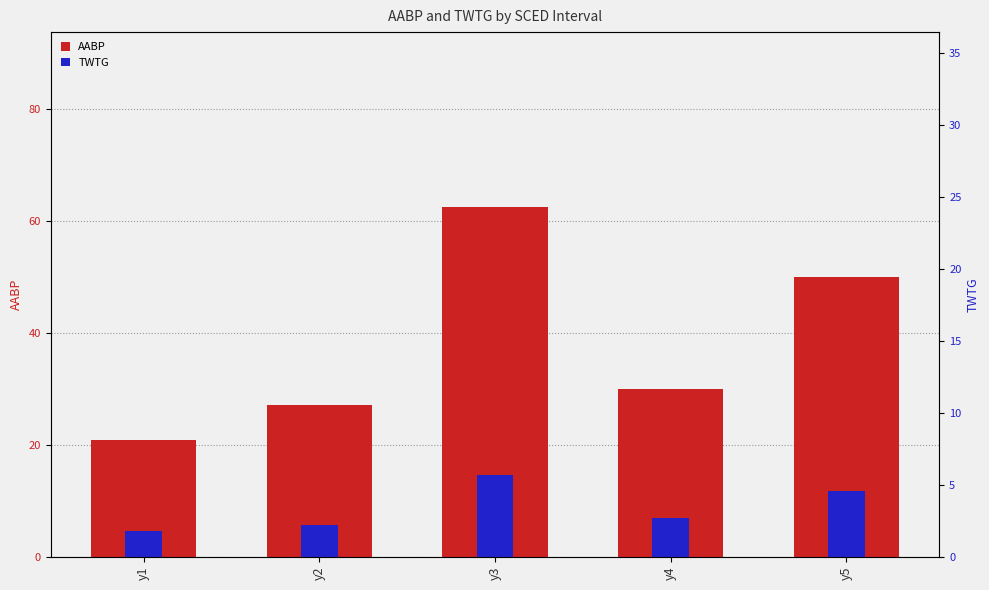

The TWTG series shows 6.9 at y1. True or false?

False